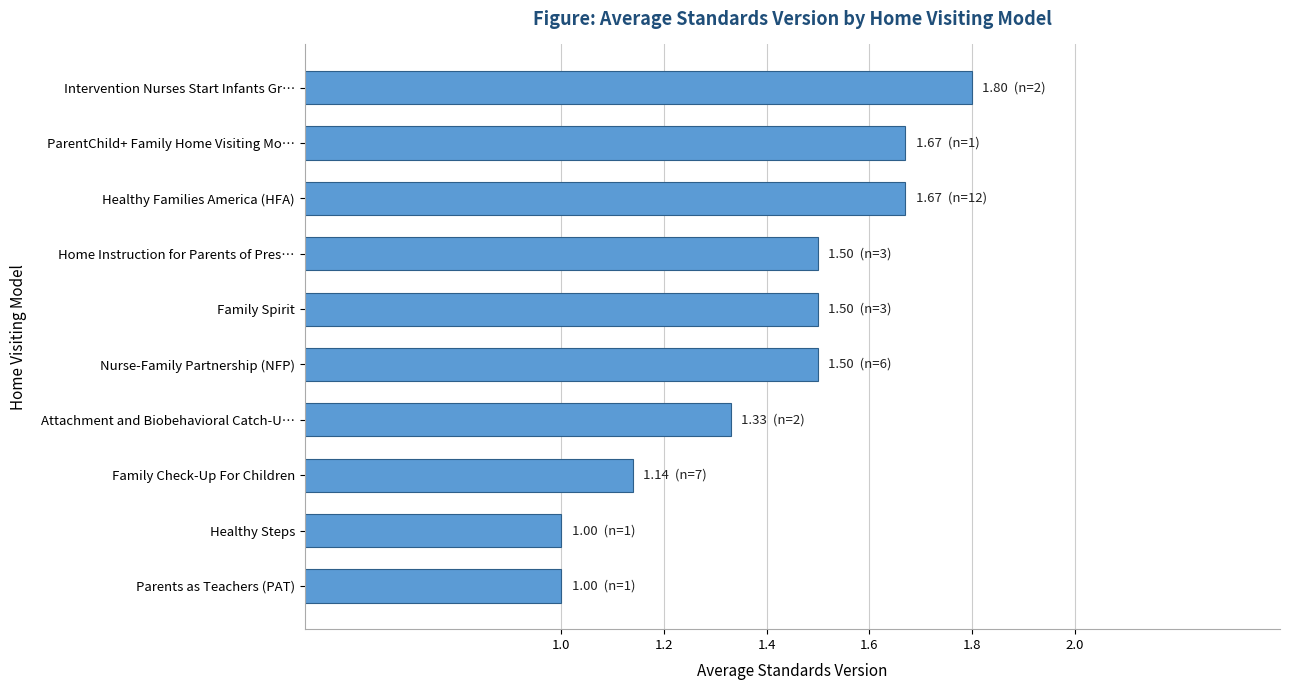

What is the smallest value displayed?

1.0